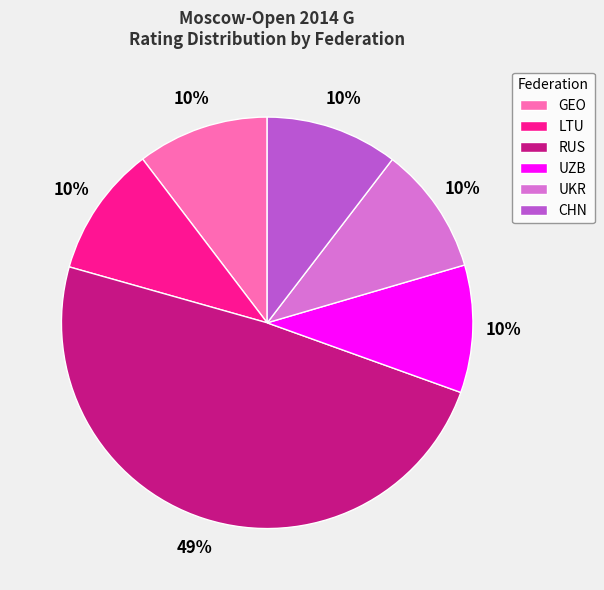

What is the ratio of the value at UKR to the value at RUS?

0.2